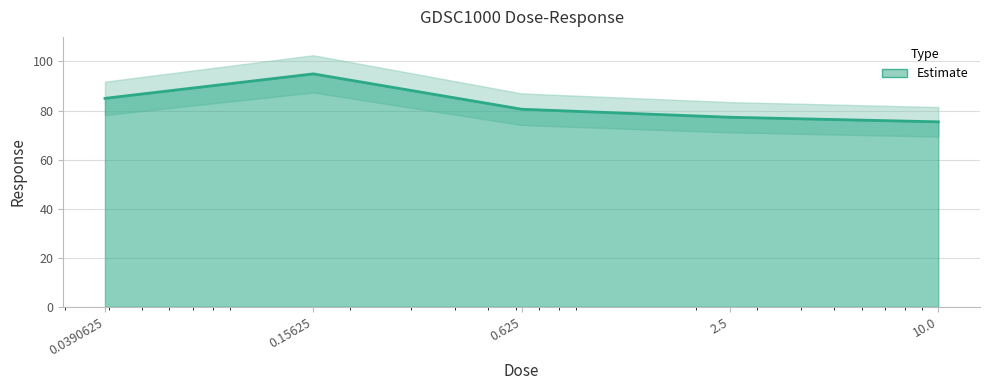

Reading left to right, extract all data points from this chart.

85.0	94.9	80.5	77.2	75.4